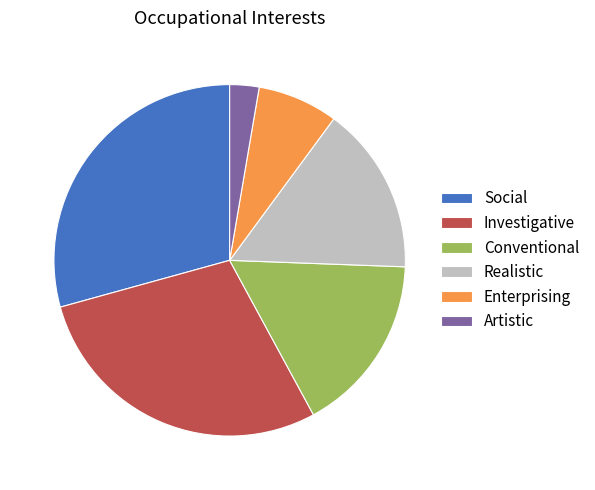

Count the number of slices in the pie.

6